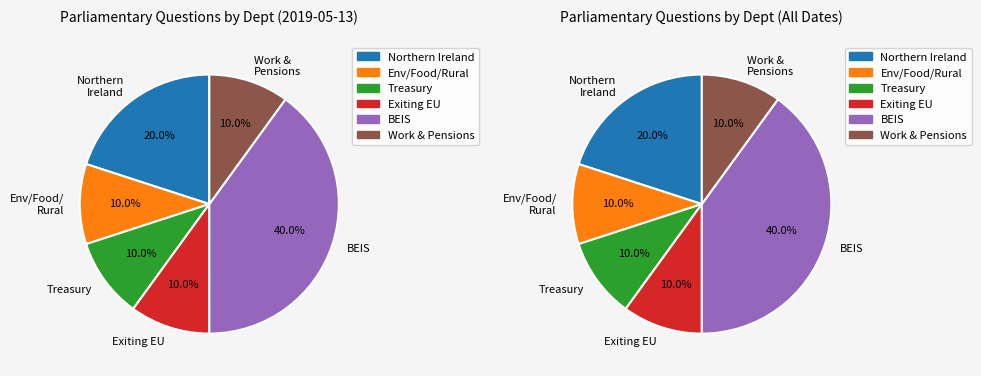

The Work and Pensions slice represents 10% of the pie. True or false?

True